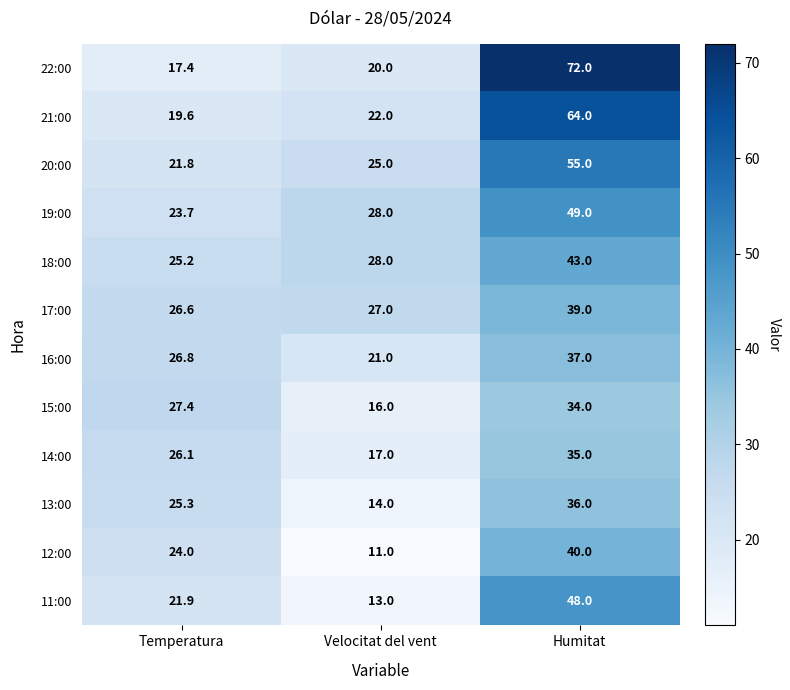

What is the sum of the 22:00 values at Humitat and Temperatura?

89.4